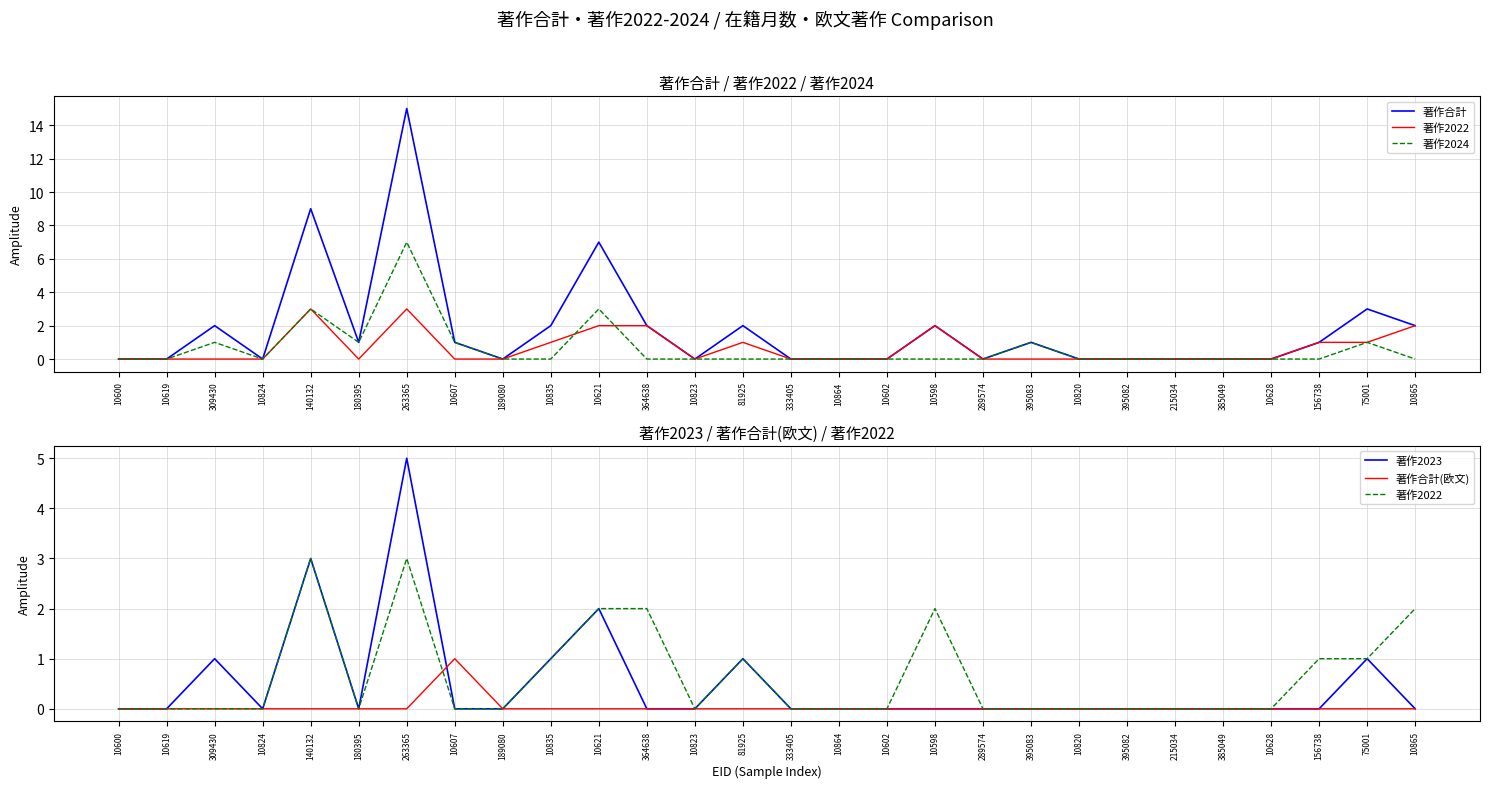

Which series has the largest total across all categories?

著作合計